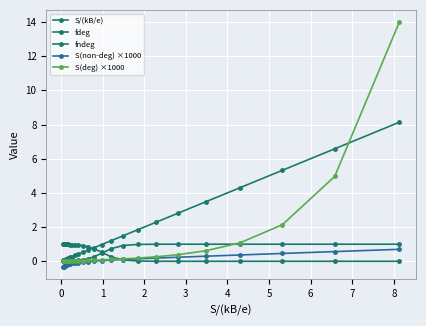

Rank the series by their maximum value, from lowest to highest.

S(non-deg) ×1000, fdeg, fndeg, S/(kB/e), S(deg) ×1000